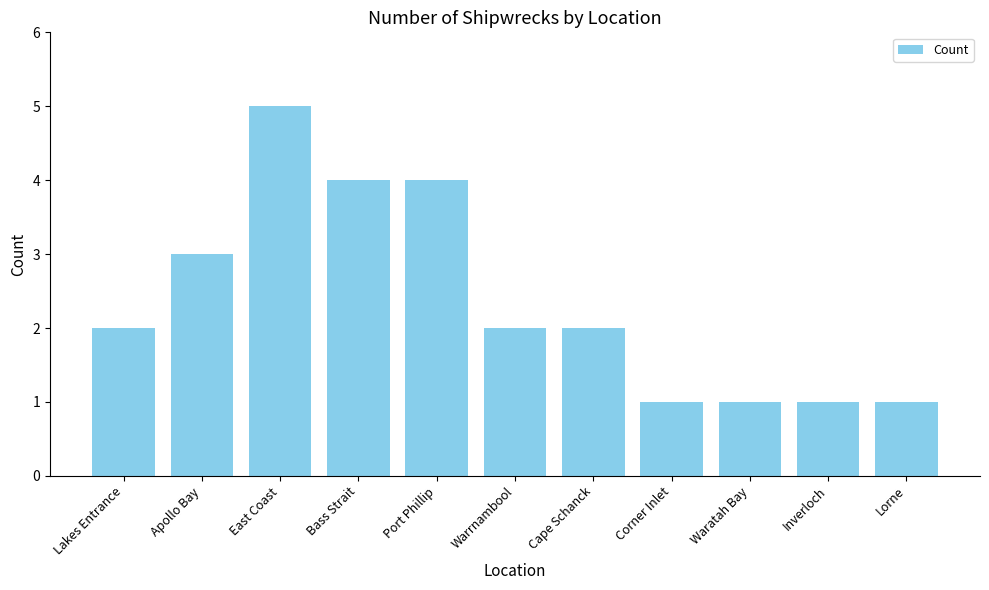

Which category has the highest value across all series?

East Coast